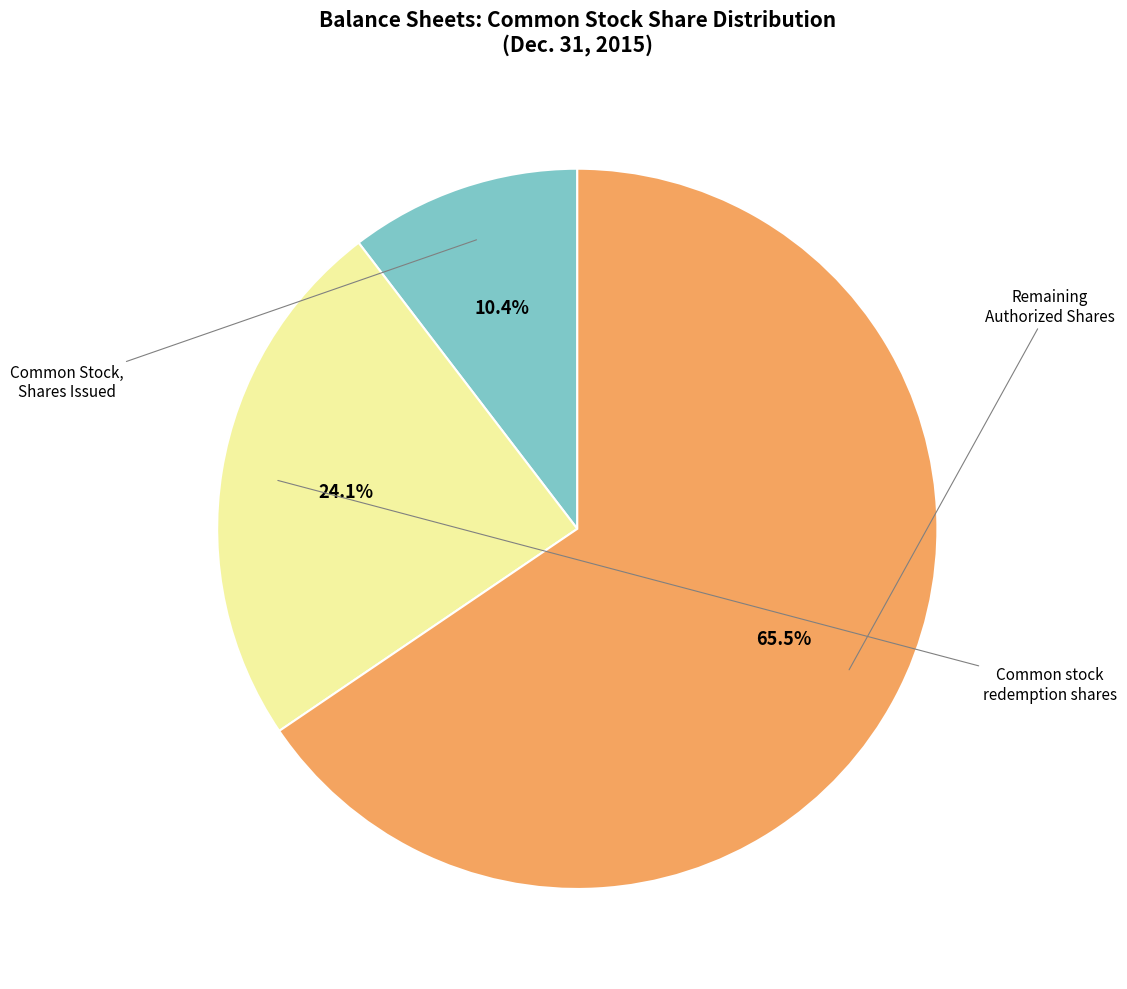

Is there any slice that represents more than half of the pie?

Yes